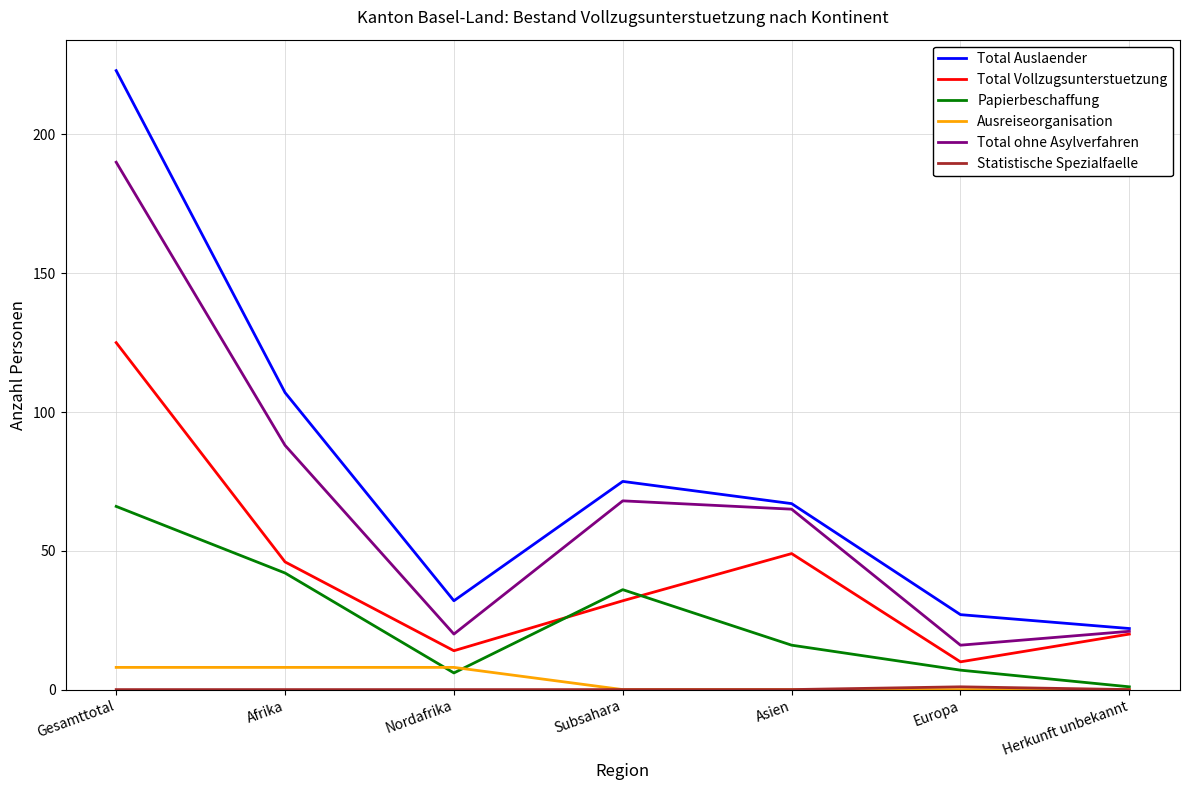

Does the chart have visible grid lines?

Yes